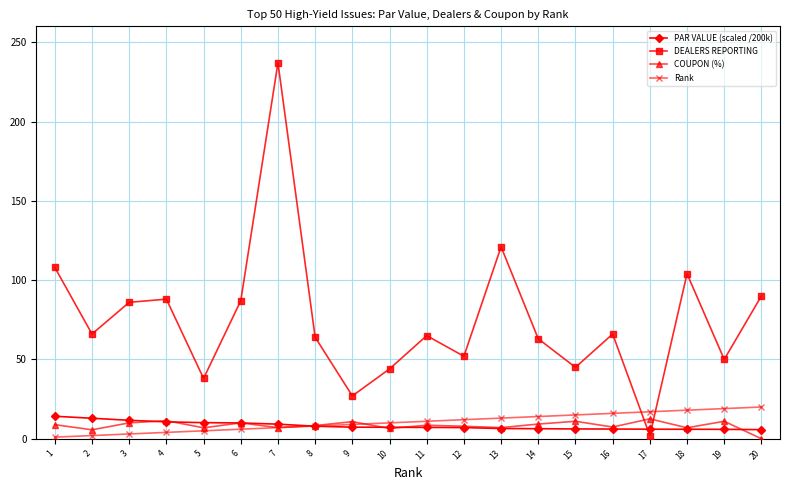

True or false: PAR VALUE (scaled /200k) and DEALERS REPORTING intersect in this chart.

True